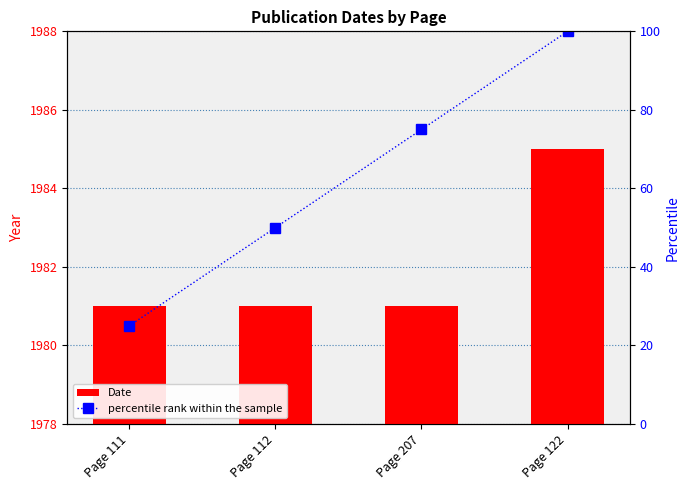

What is the label of the 3rd bar from the right?

Page 112